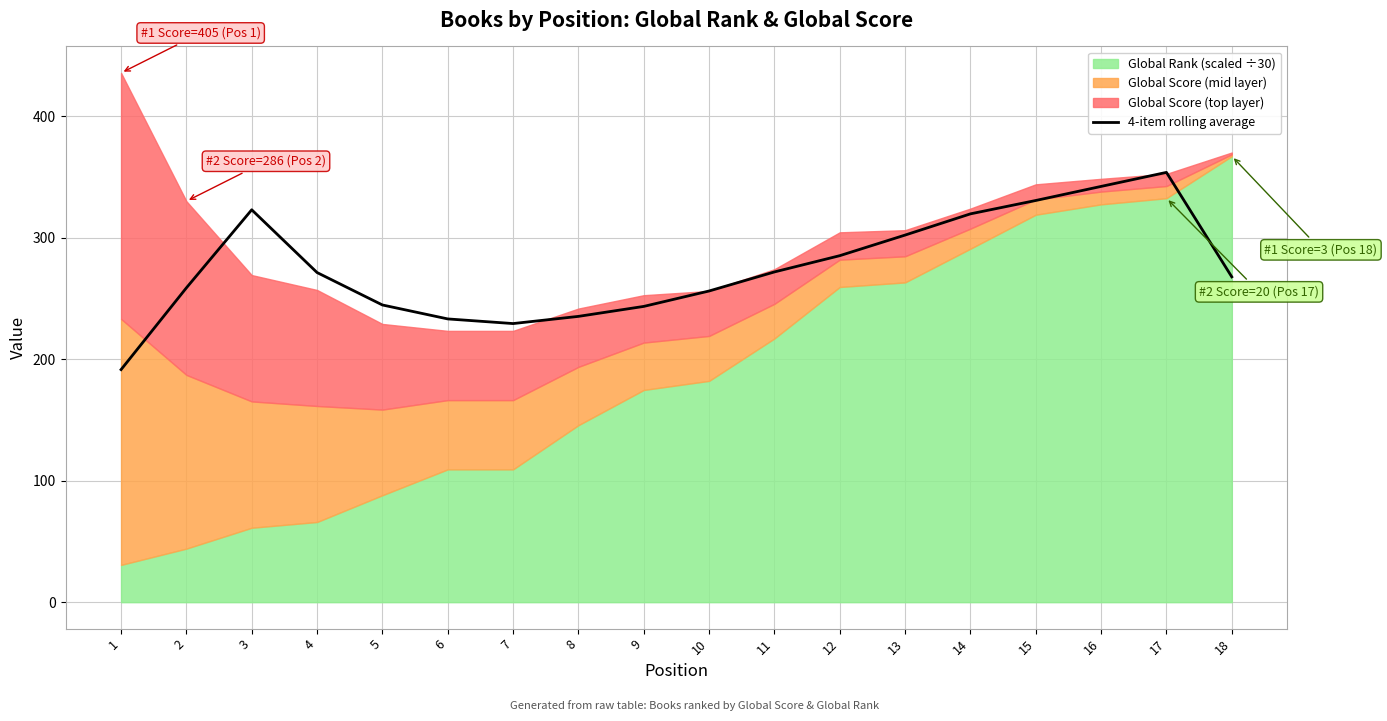

Which category has the lowest value across all series?

1